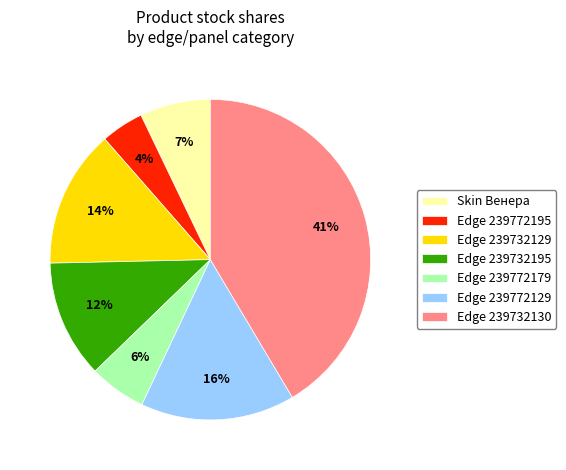

What is the largest slice in the pie chart?

Edge 239732130